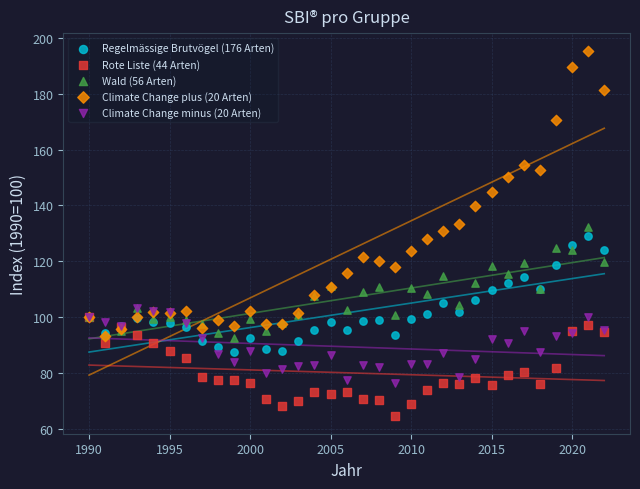

What are all the series names shown in the legend?

Regelmässige Brutvögel (176 Arten), Rote Liste (44 Arten), Wald (56 Arten), Climate Change plus (20 Arten), Climate Change minus (20 Arten)